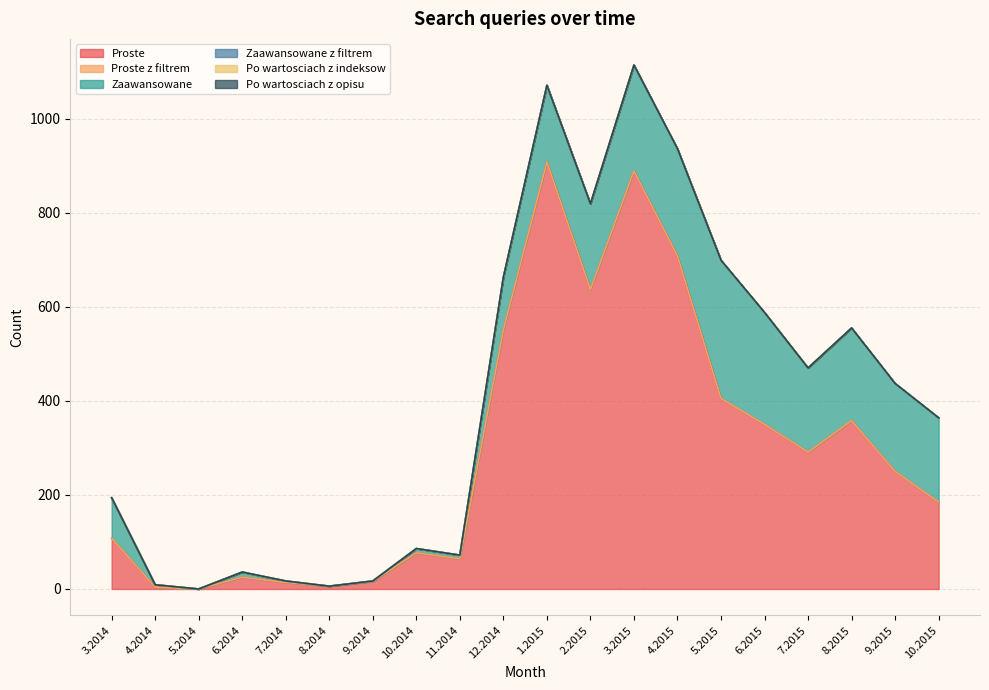

Does the chart have visible grid lines?

Yes